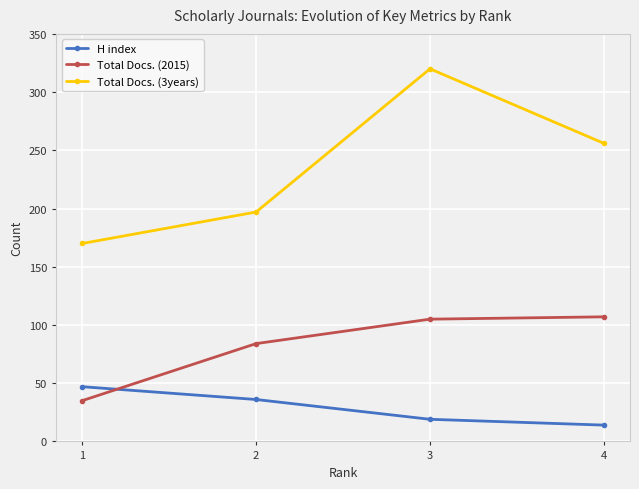

True or false: Total Docs. (2015) has a value of 51 at 1.

False